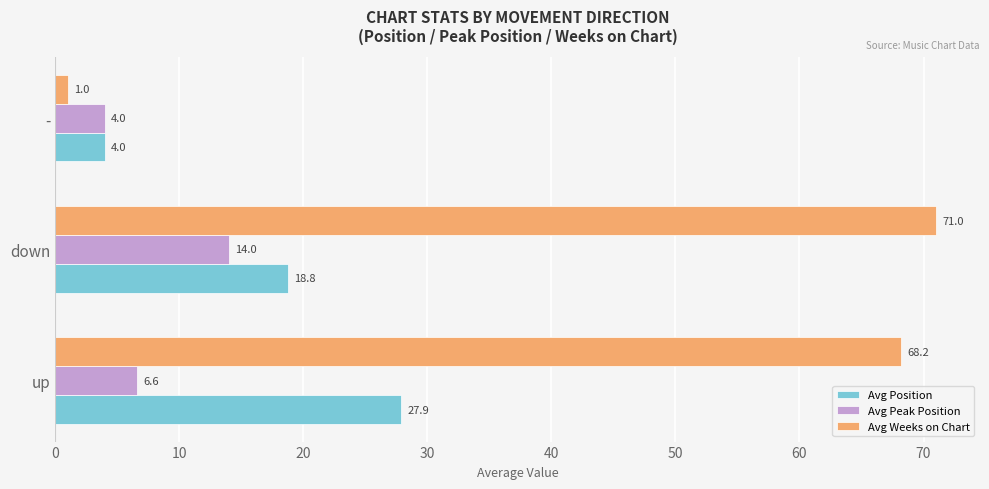

What is the highest value of the Avg Weeks on Chart series?

71.0